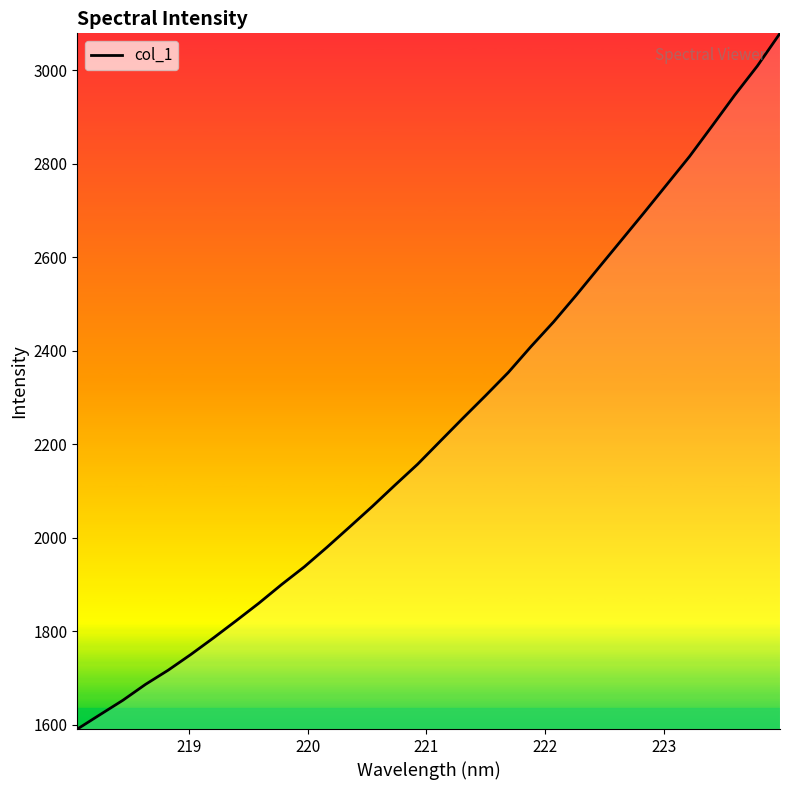

What is the minimum value shown in the chart?

1590.5